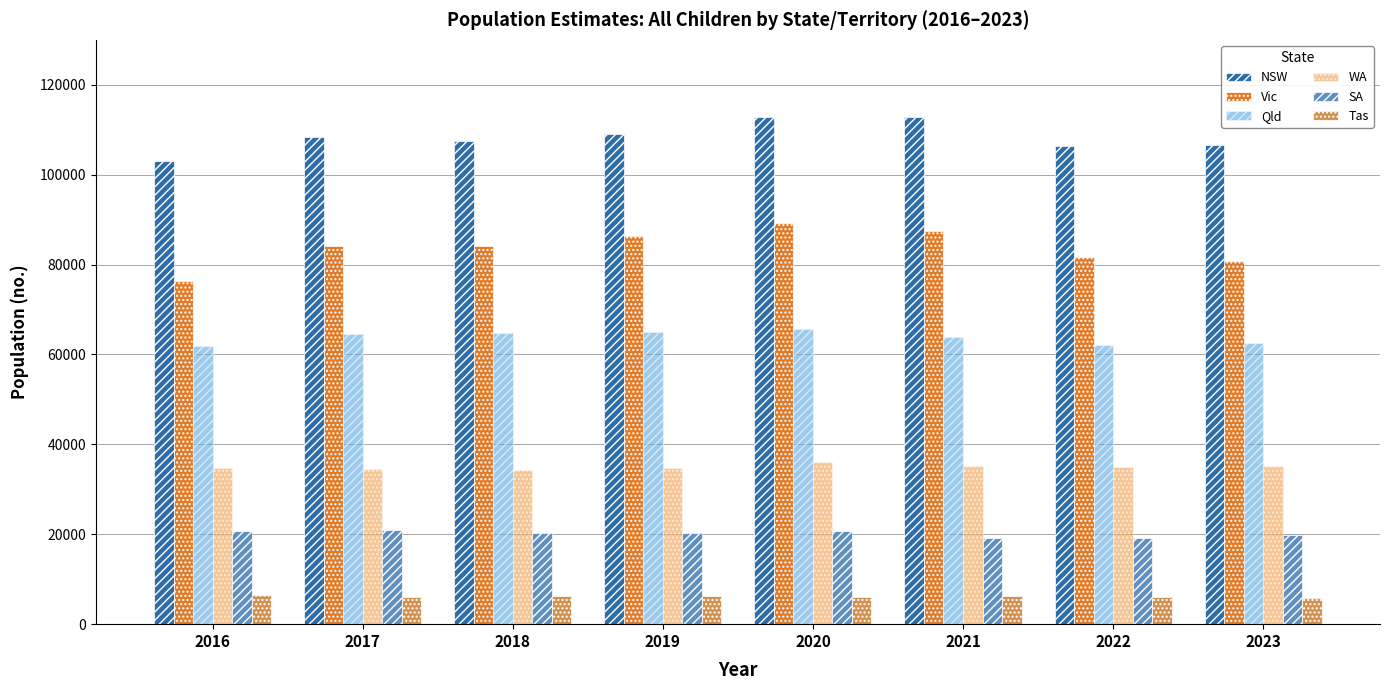

How many data points in WA are less than 34868?

4